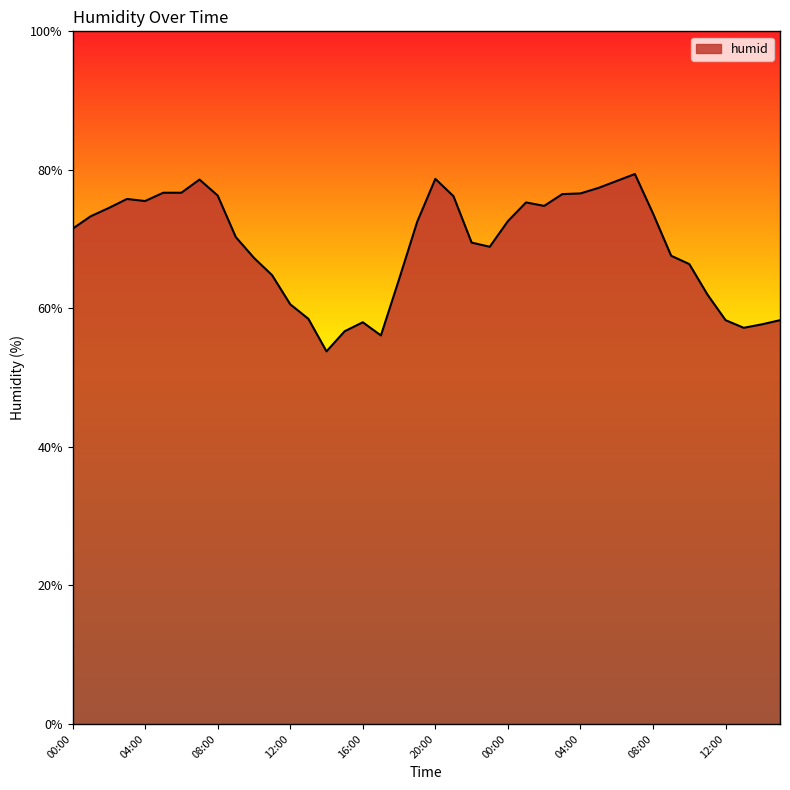

What is the greatest value displayed?

79.4